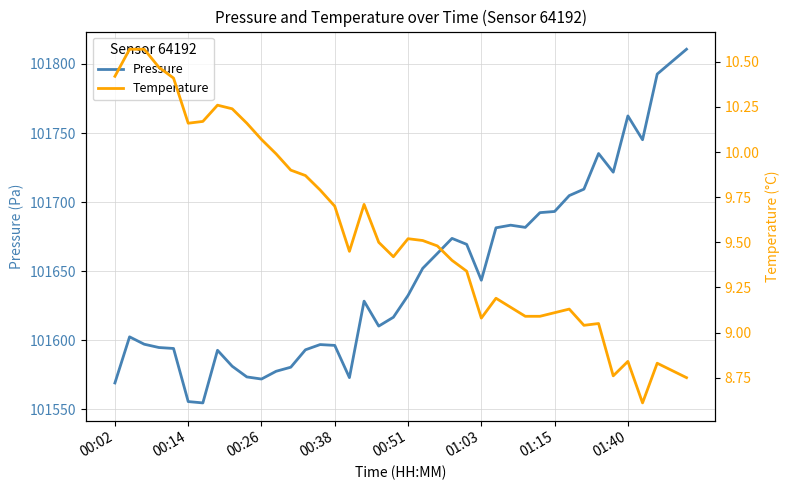

The Temperature series shows 9.4 at 16. True or false?

True